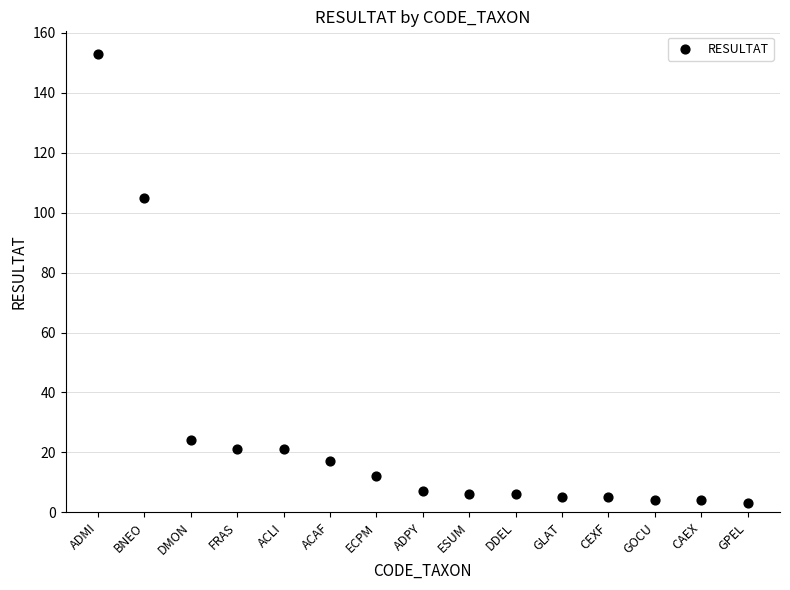

What is the range of Y values (max minus min)?

150